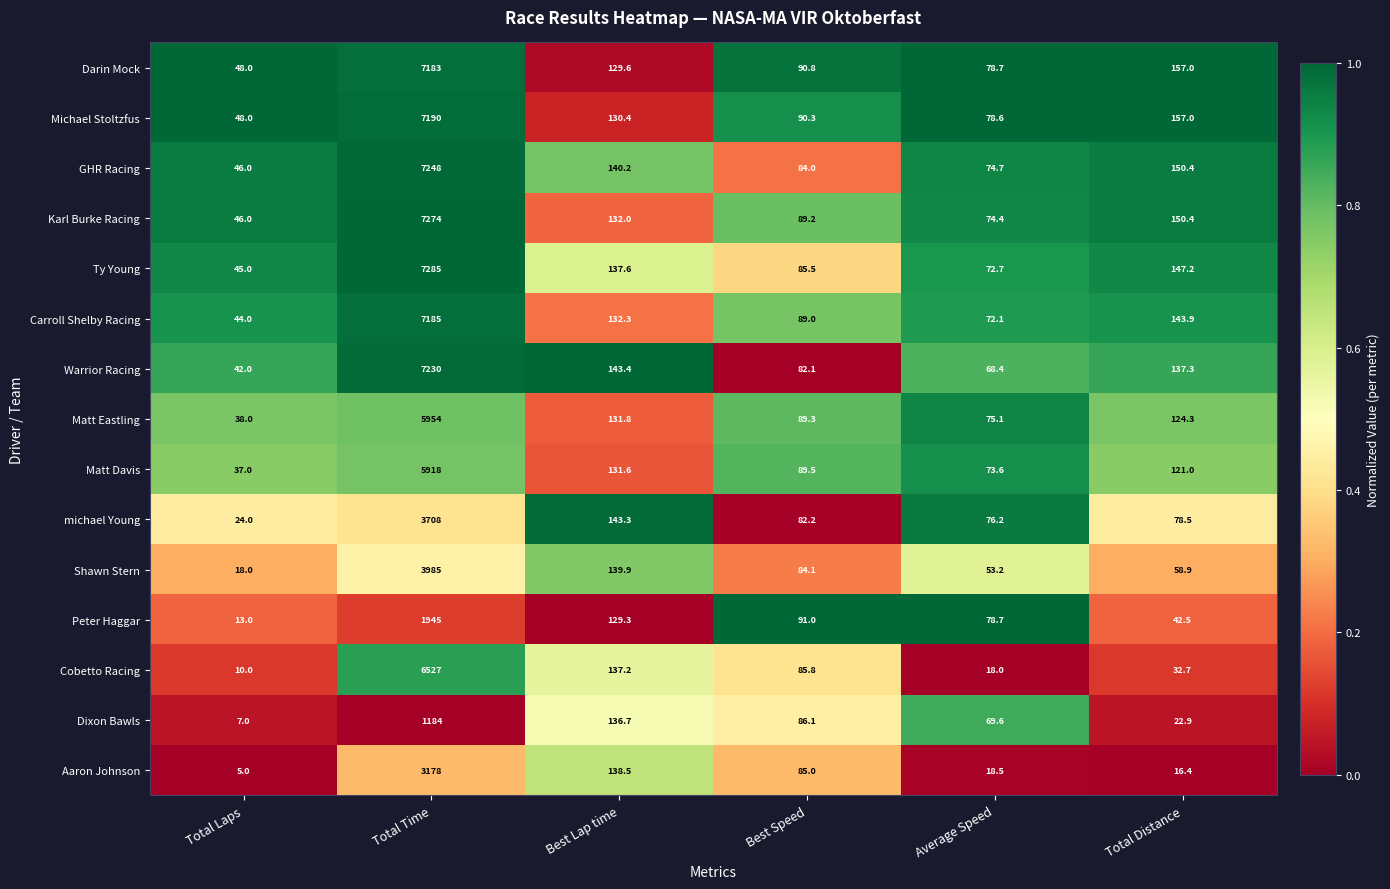

Which series has the largest total across all categories?

Ty Young